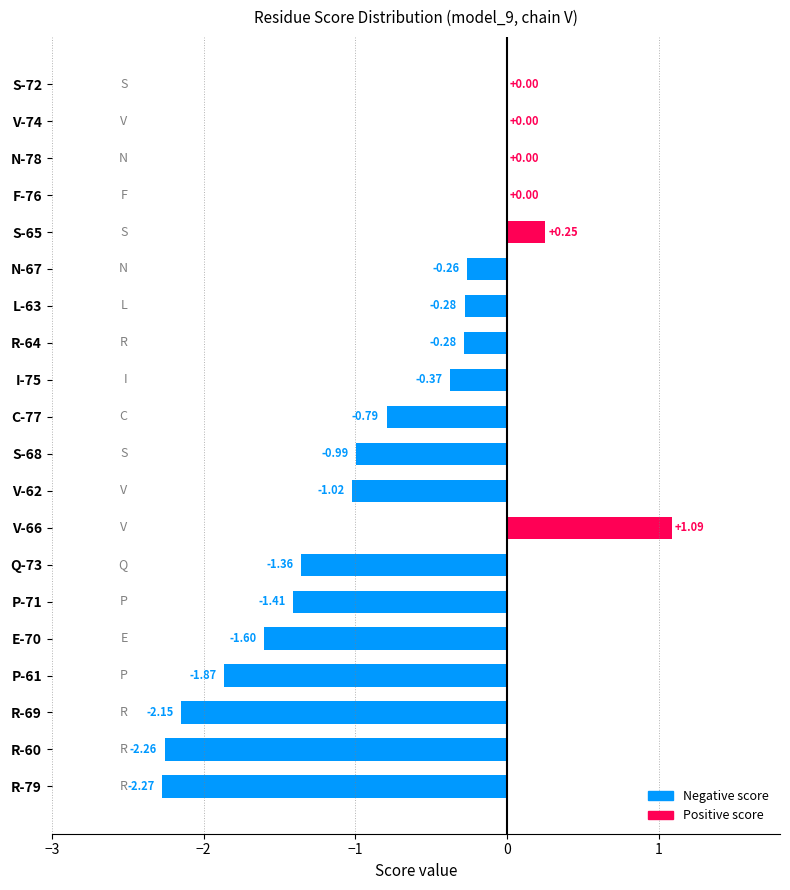

What is the sum of all values?

-15.6